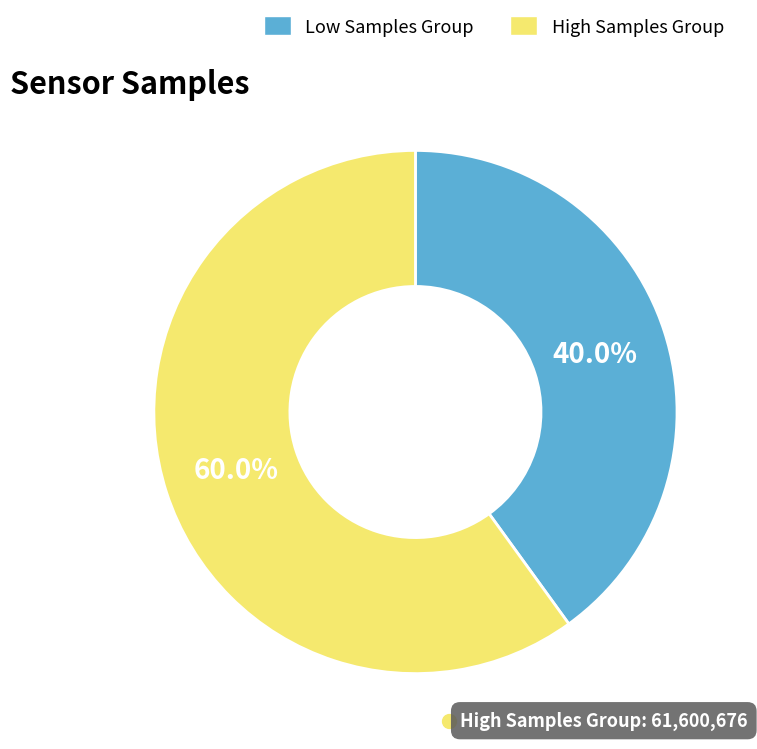

Is there a majority slice in this chart?

Yes